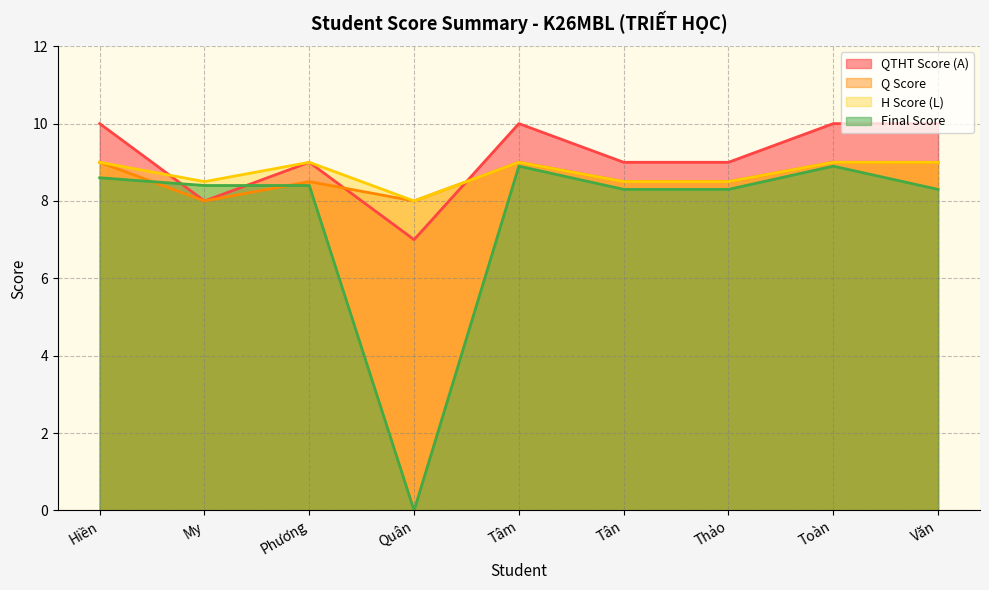

What is the minimum value for Q Score?

8.0